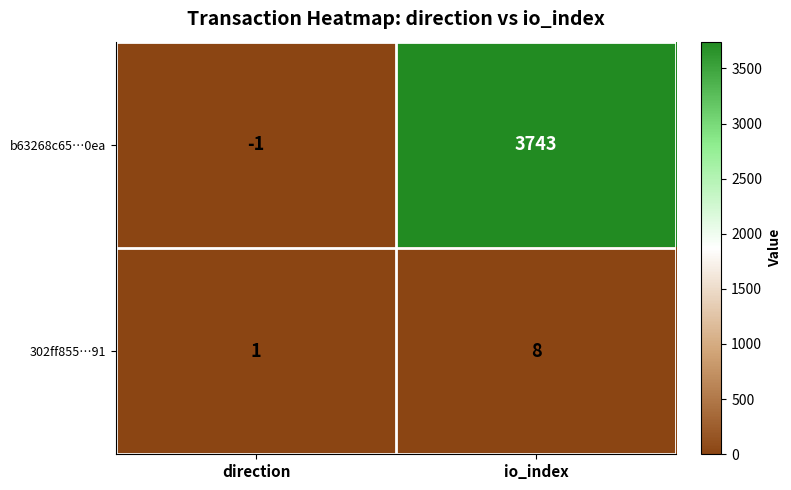

What is the spread (max minus min) of values at direction?

2